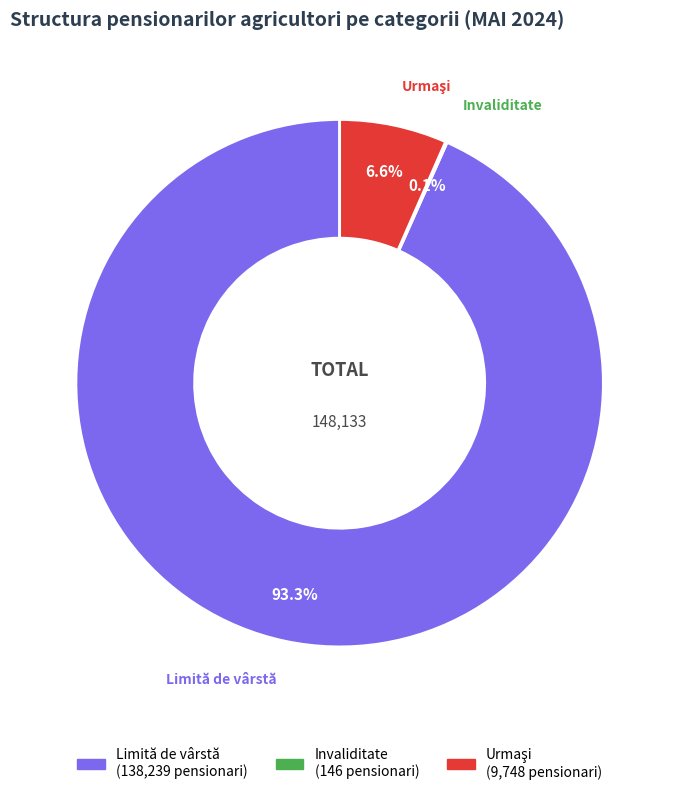

Which slice is the largest?

Limită de vârstă